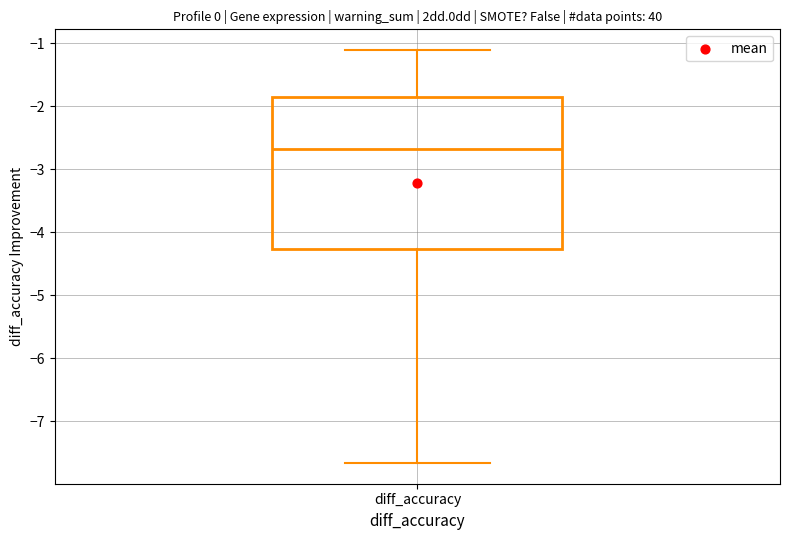

Where is the lower edge of the box for diff_accuracy on the y-axis? The values are not printed on the chart, so give them approximately, as read against the axis.

-4.3